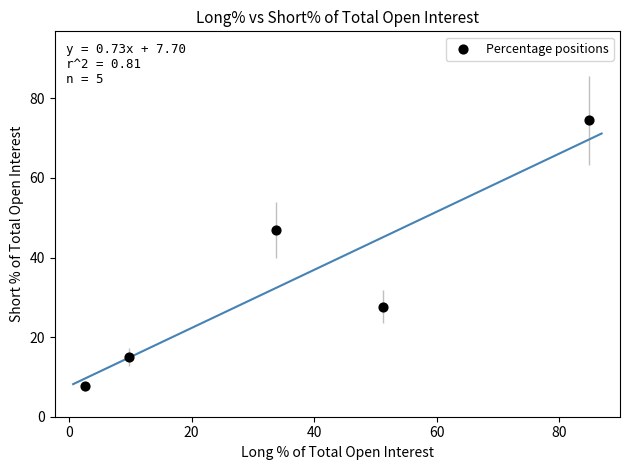

What Y value in the scatter plot is closest to 41?

46.9